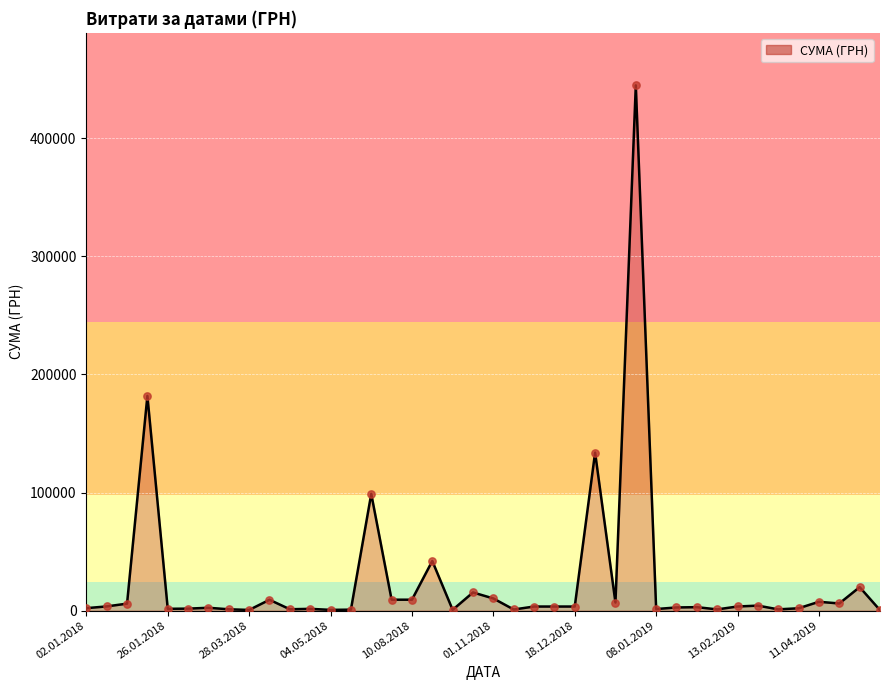

What is the difference between the maximum and minimum values?

444498.9